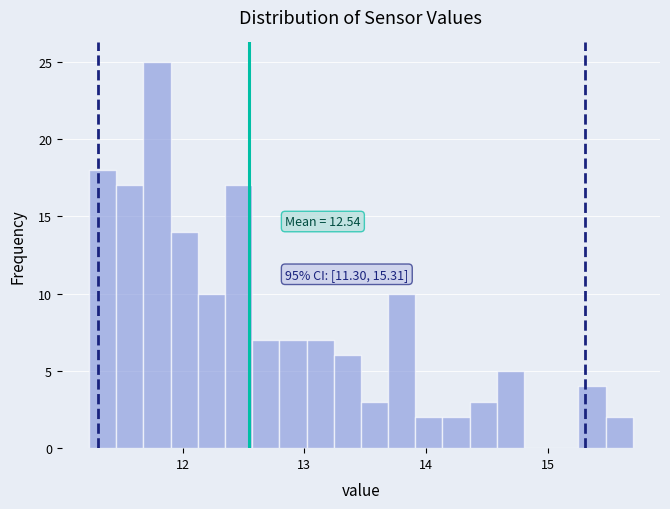

Around what value on the x-axis is the tallest bar? Give the approximate position of its centre, as read against the axis.

11.8